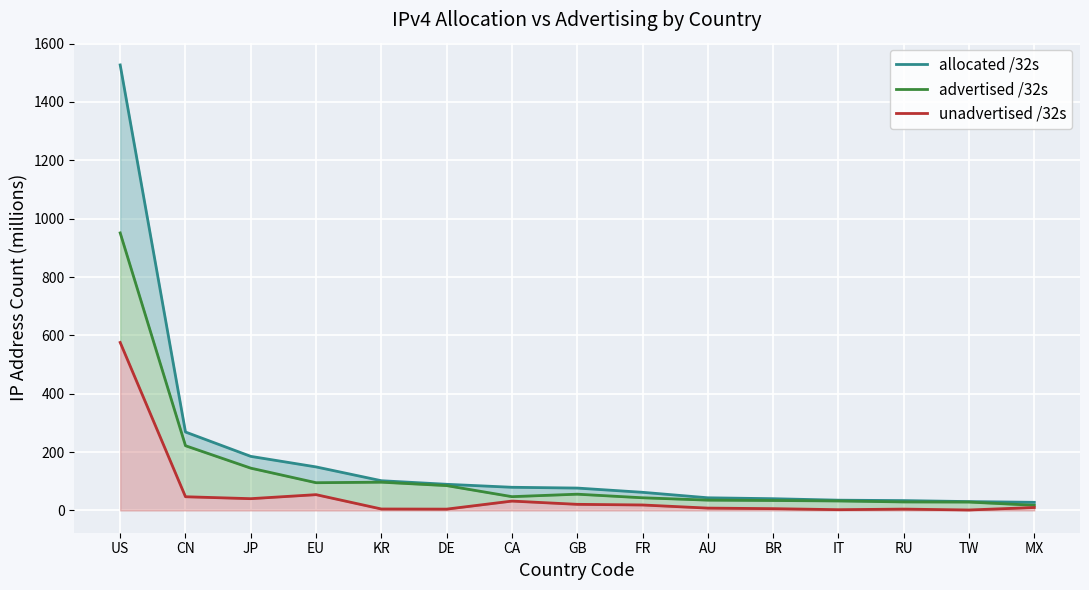

How many series are shown in this chart?

3